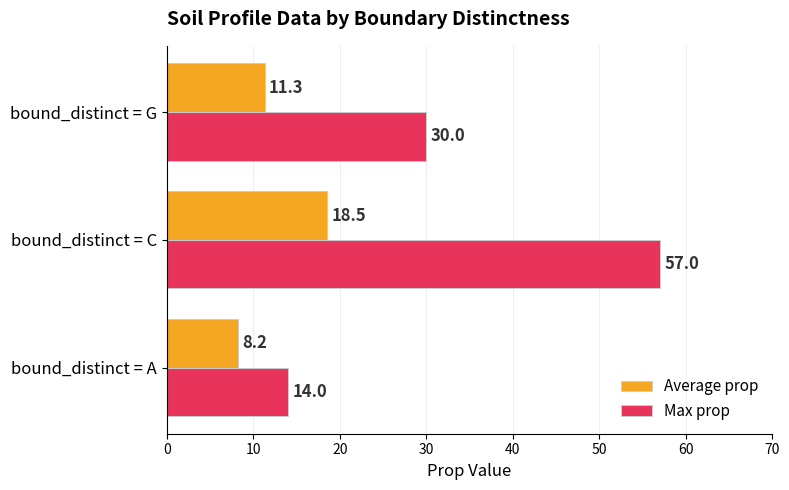

The Average prop series shows 9.8 at bound_distinct = C. True or false?

False